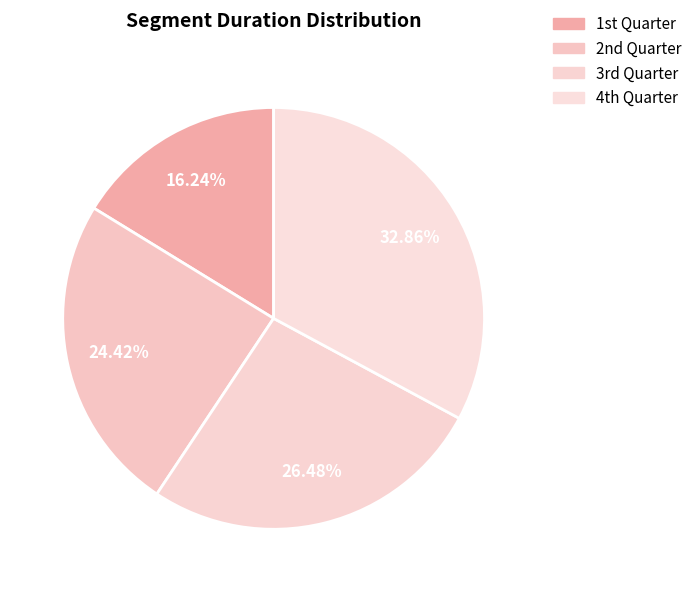

How many slices are in this pie chart?

4